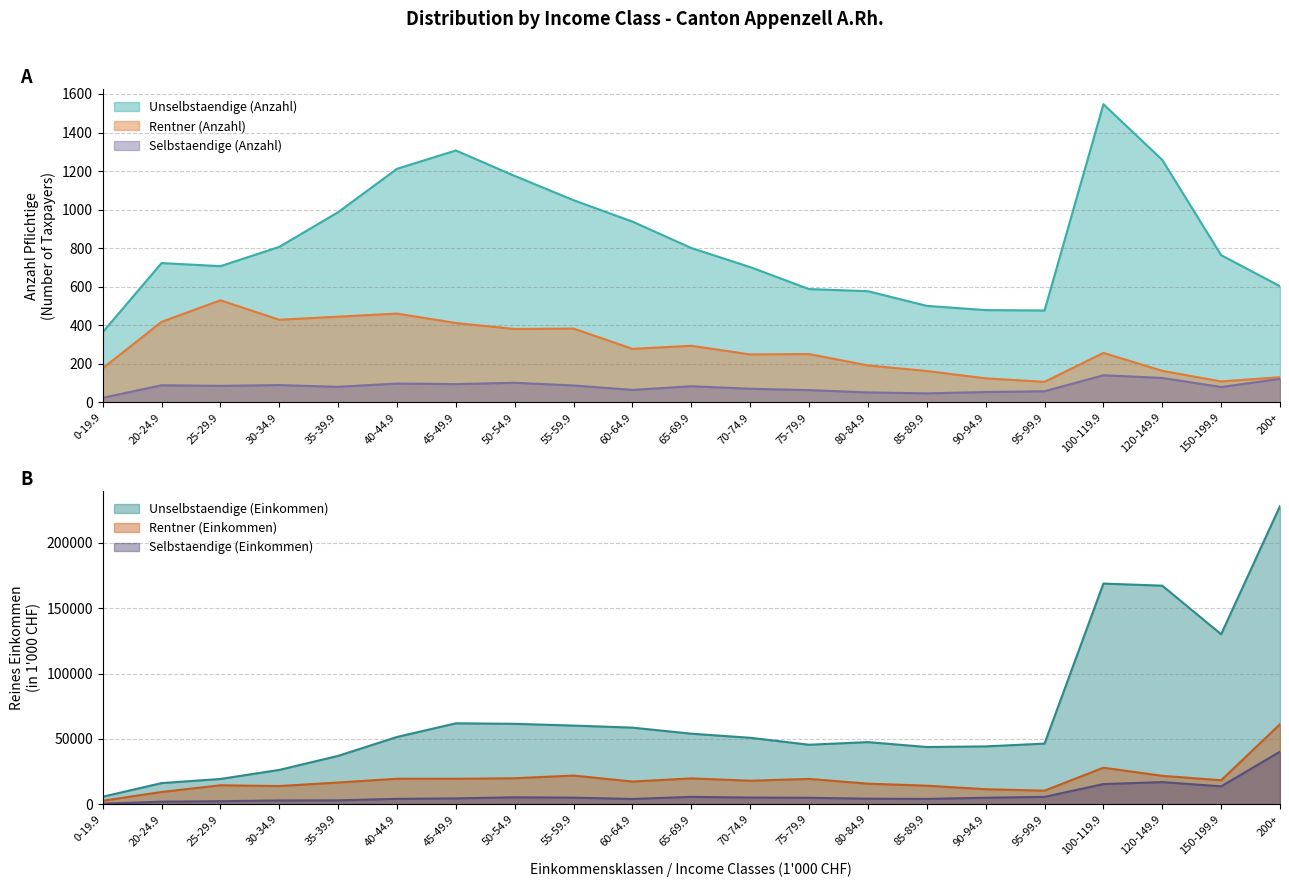

Is the value of Rentner (Einkommen) at 35-39.9 greater than the value of Selbstaendige (Einkommen) at 25-29.9?

Yes